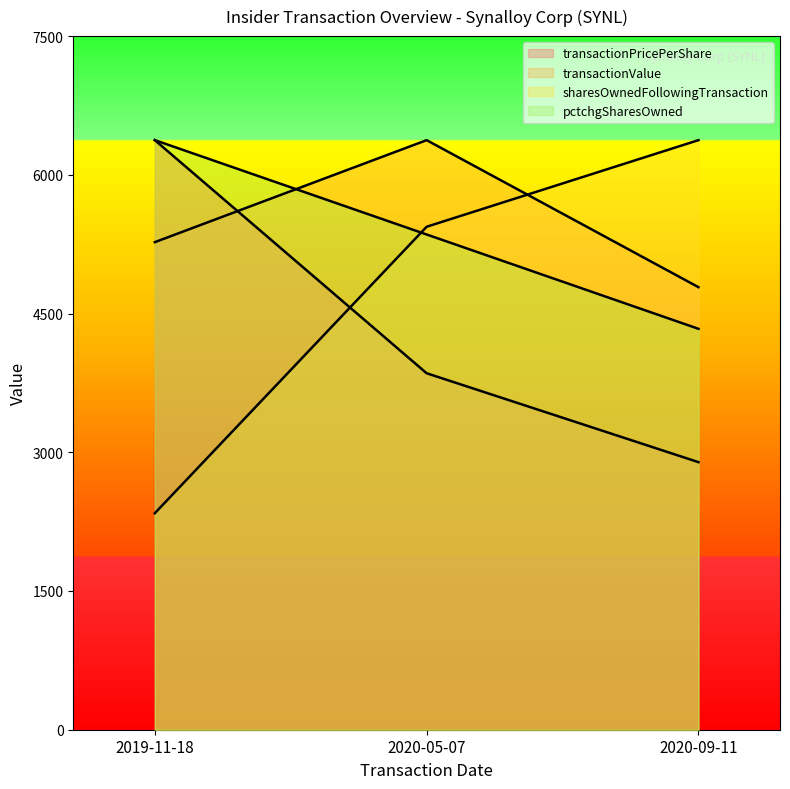

Which has a higher value, 2019-11-18 or 2020-05-07?

2019-11-18